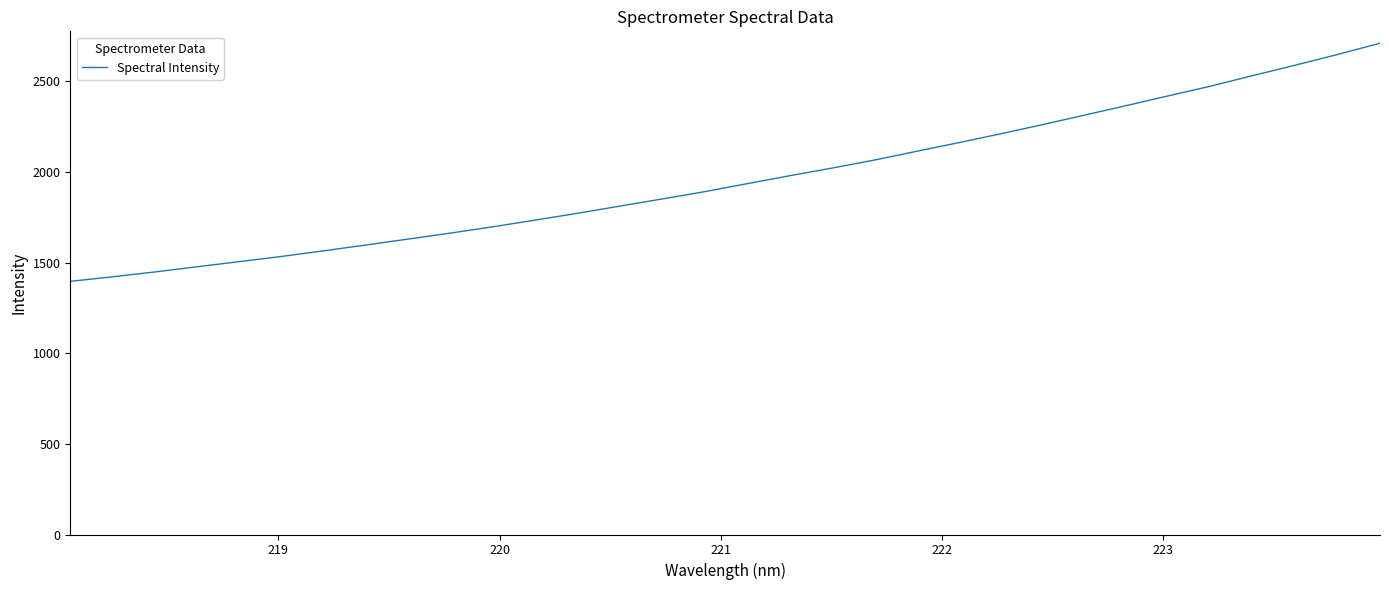

How many values are below 1934?

16